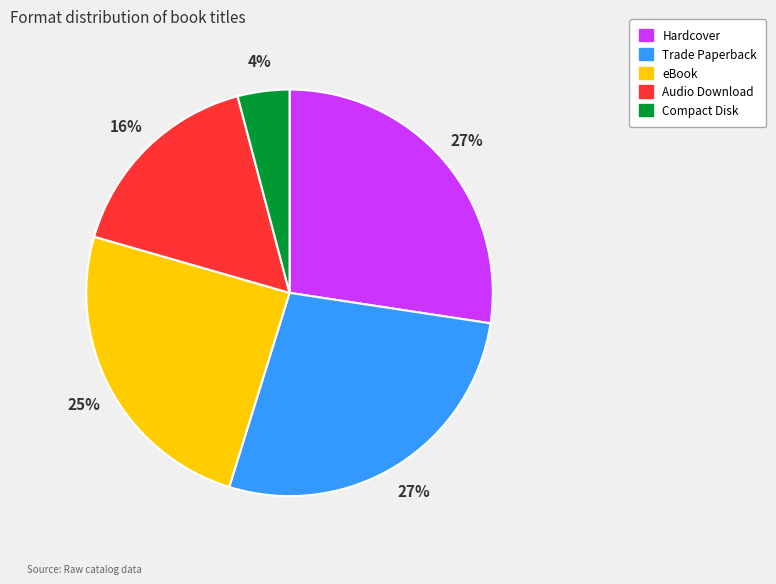

The Audio Download slice represents 16% of the pie. True or false?

True